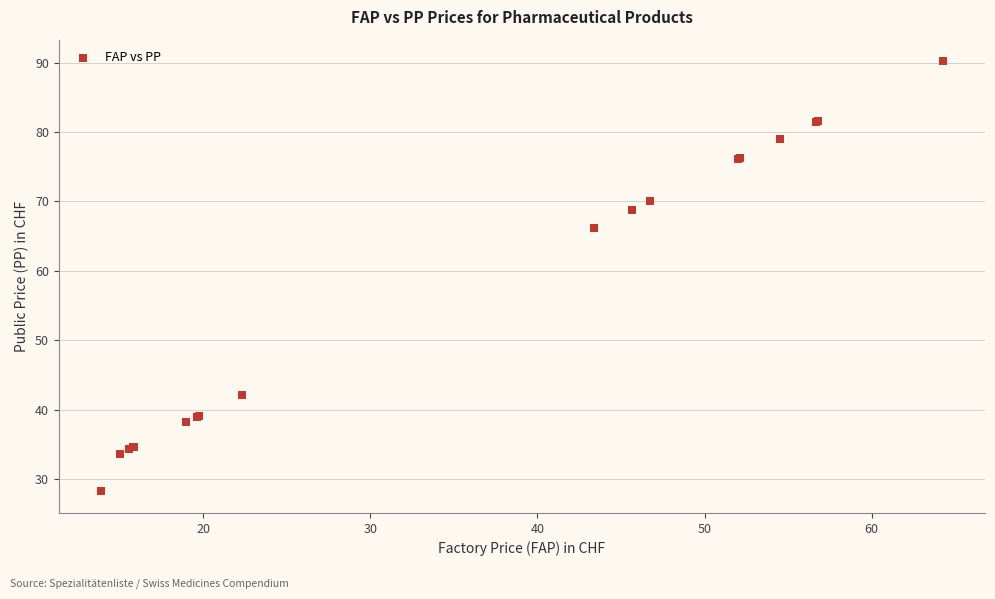

What Y value in the scatter plot is closest to 59?

66.2